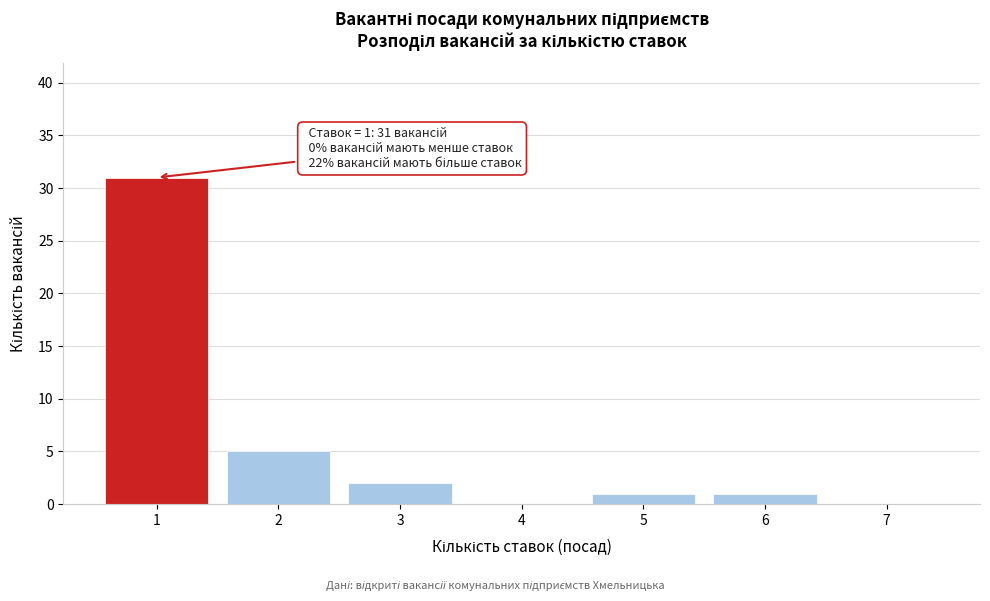

Over which range of the x-axis is the bar tallest?

0.5 to 1.5